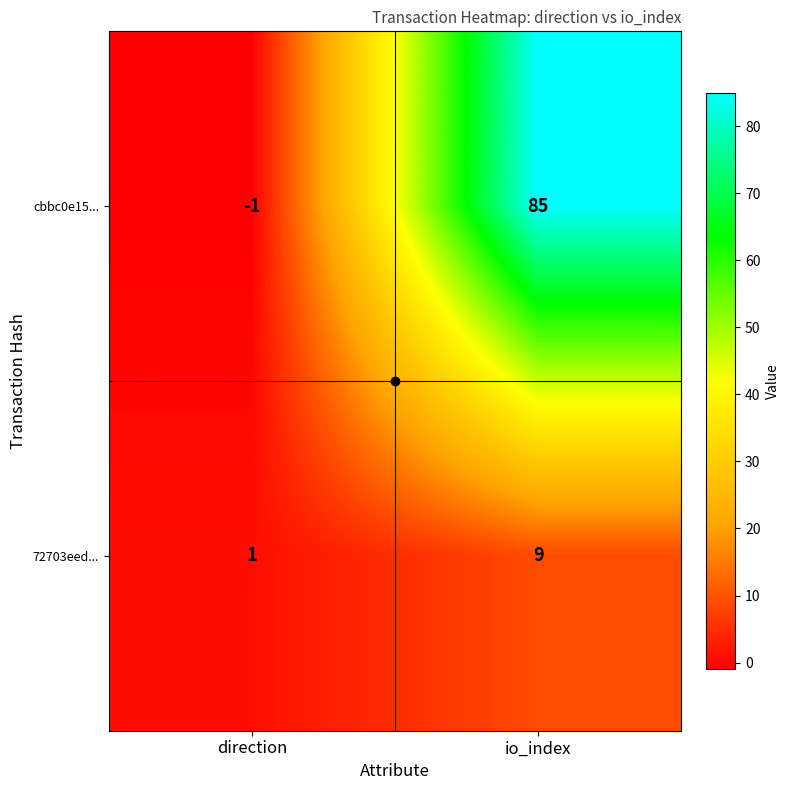

True or false: 72703eed... has a value of 1 at direction.

True